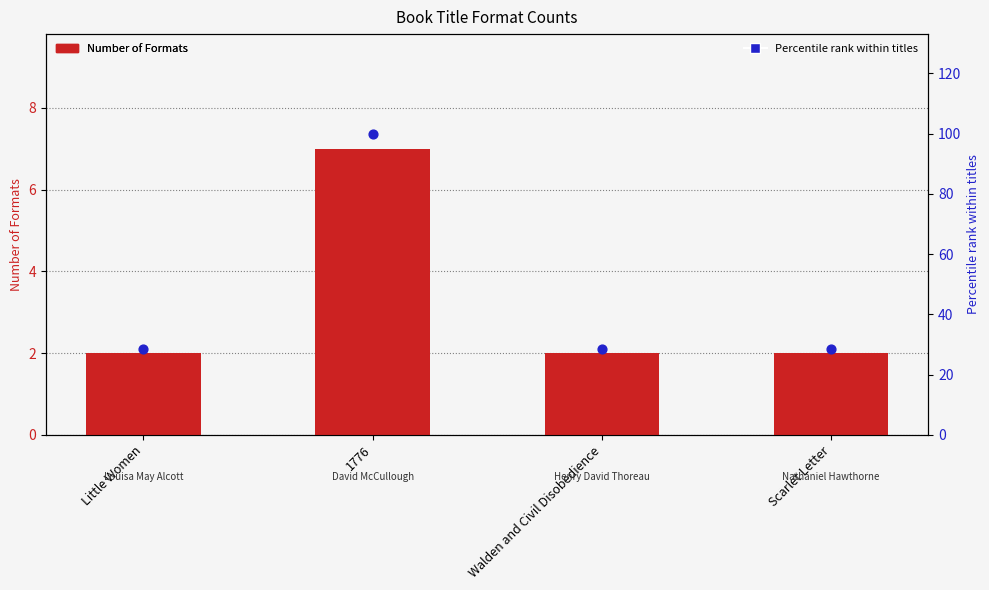

Which series reaches the minimum Y coordinate?

Number of Formats